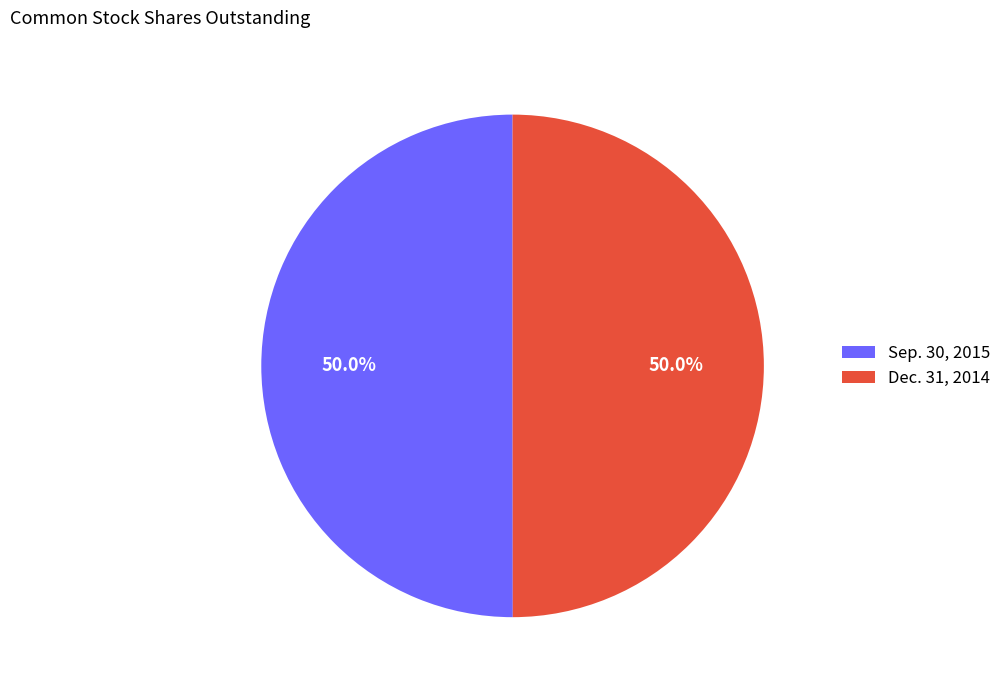

True or false: Sep. 30, 2015 accounts for 50% of the total.

True